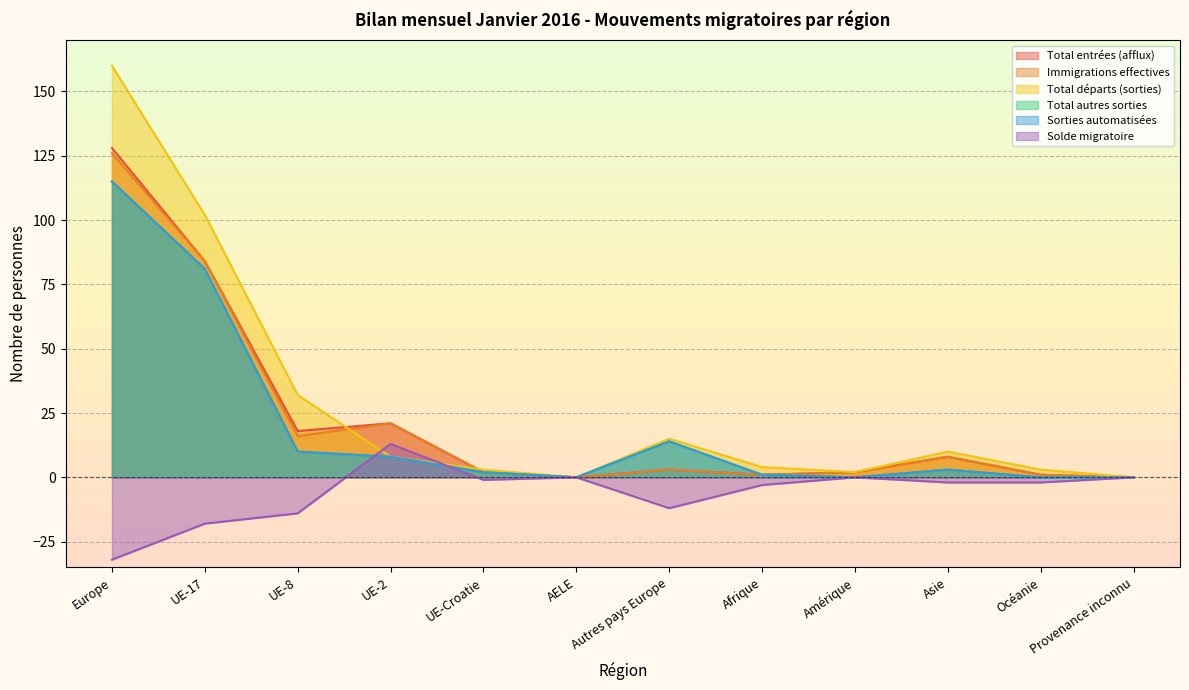

How many lines are shown in the chart?

6